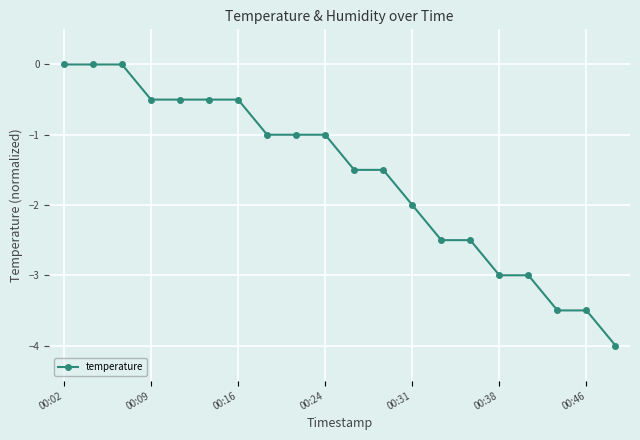

What is the difference between the second highest and second lowest values?

3.5